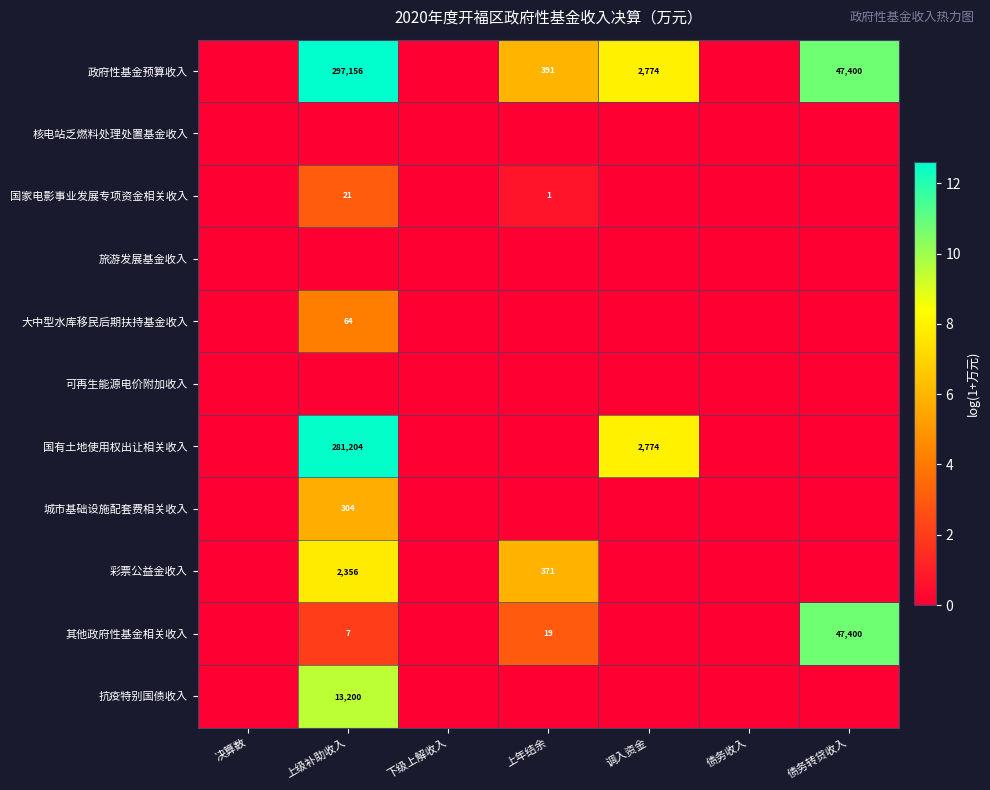

What value does the 抗疫特别国债收入 series have at 上级补助收入?

9.5